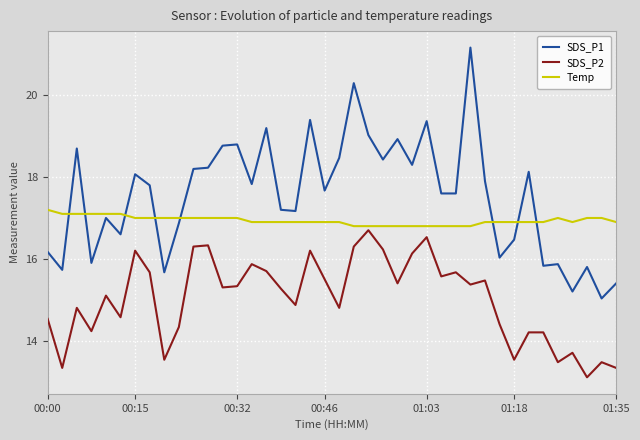

What is the greatest value displayed?

21.2